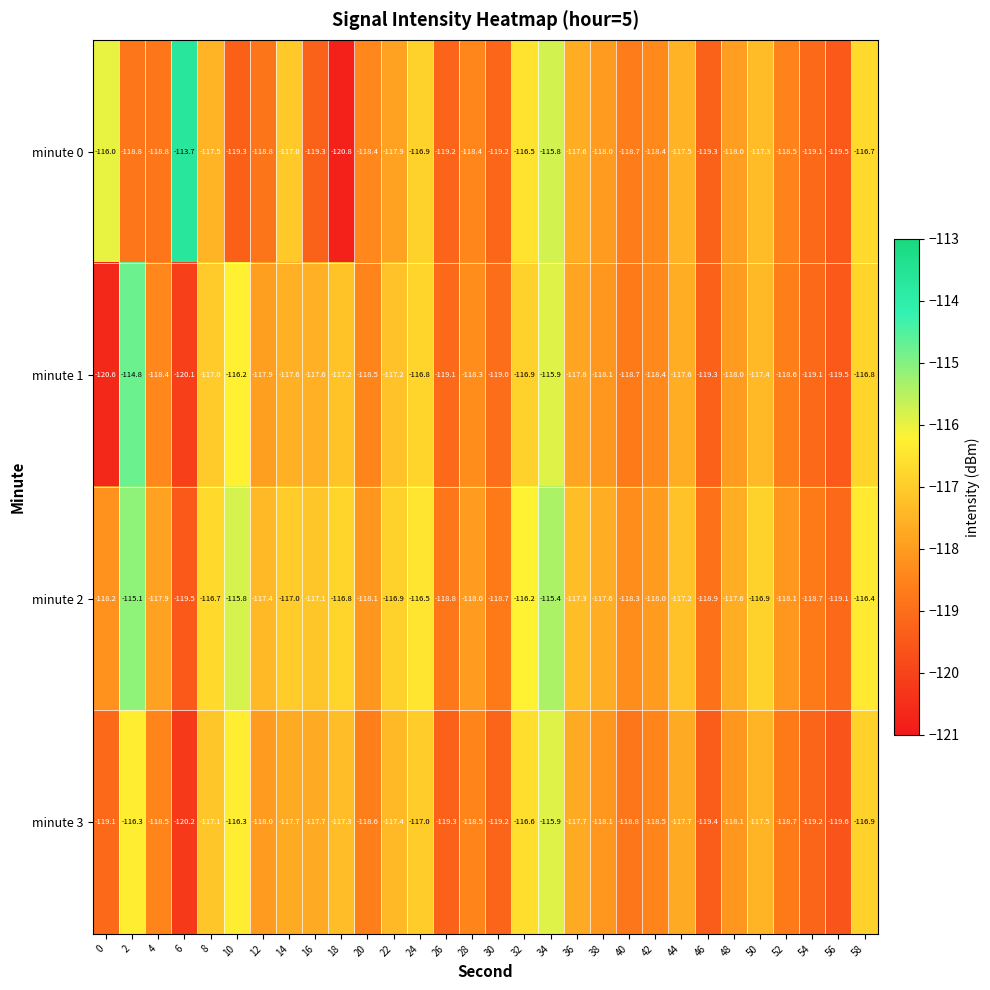

What is the sum of all minute 2 values?

-3524.2